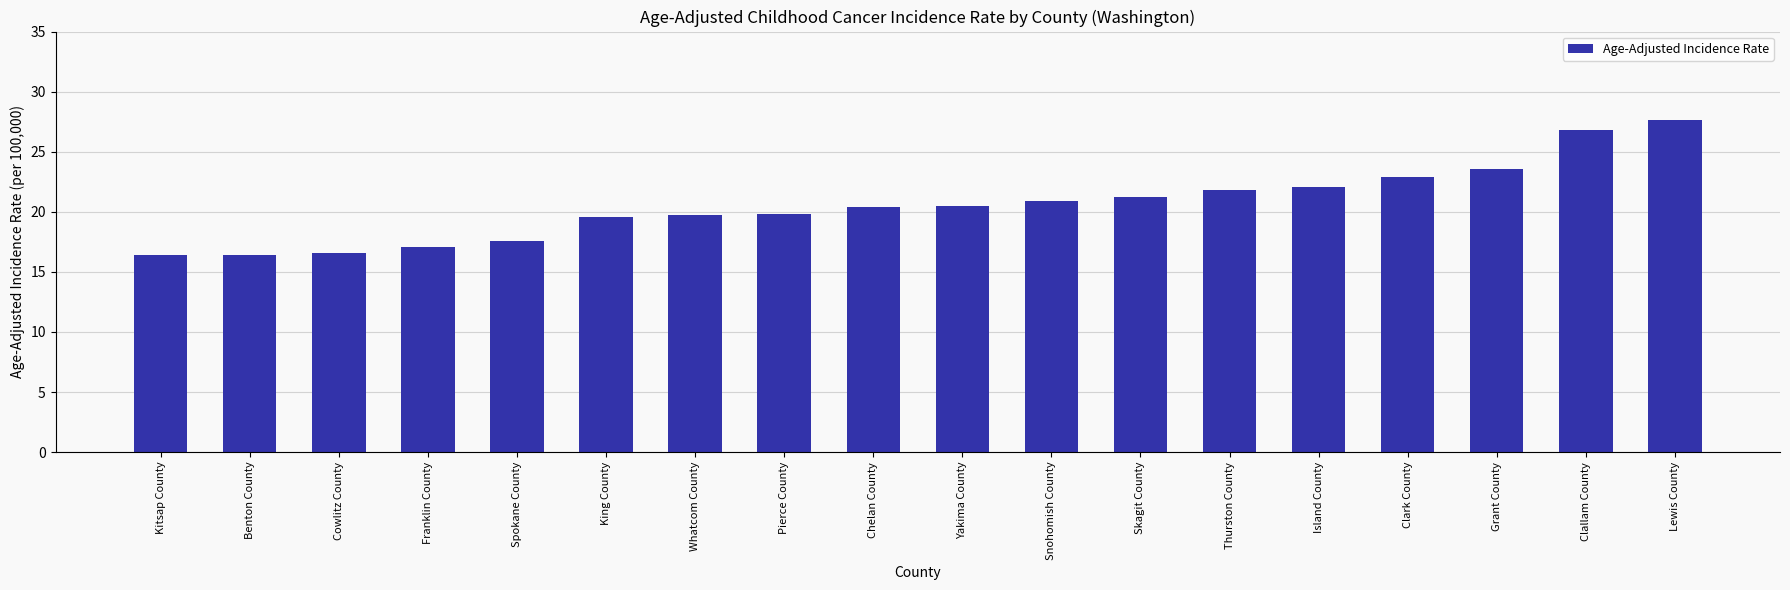

Which label corresponds to the largest value in the chart?

Lewis County